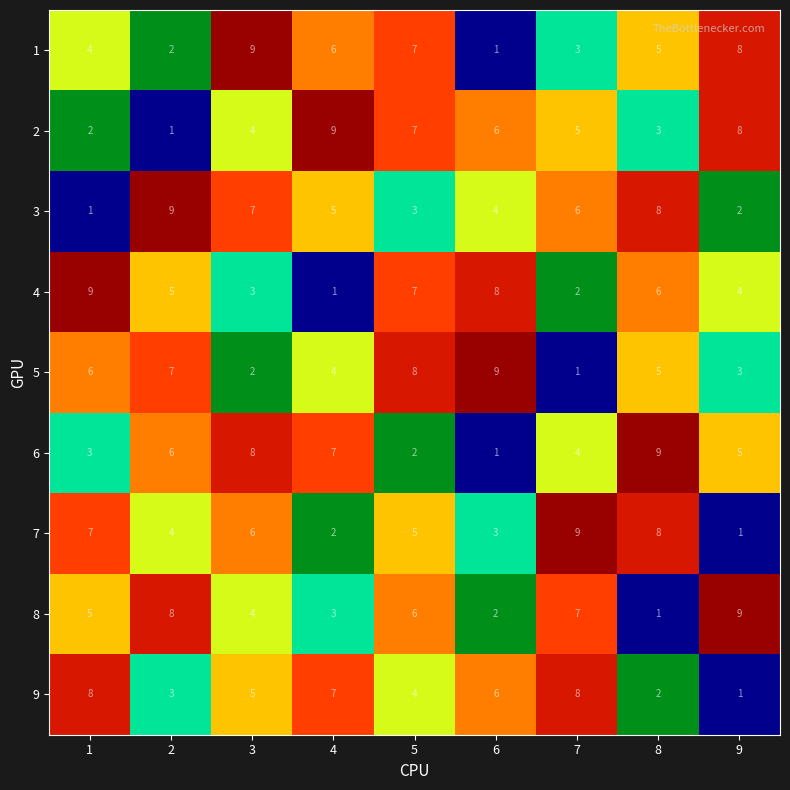

At which category is the sum across all series the highest?

5